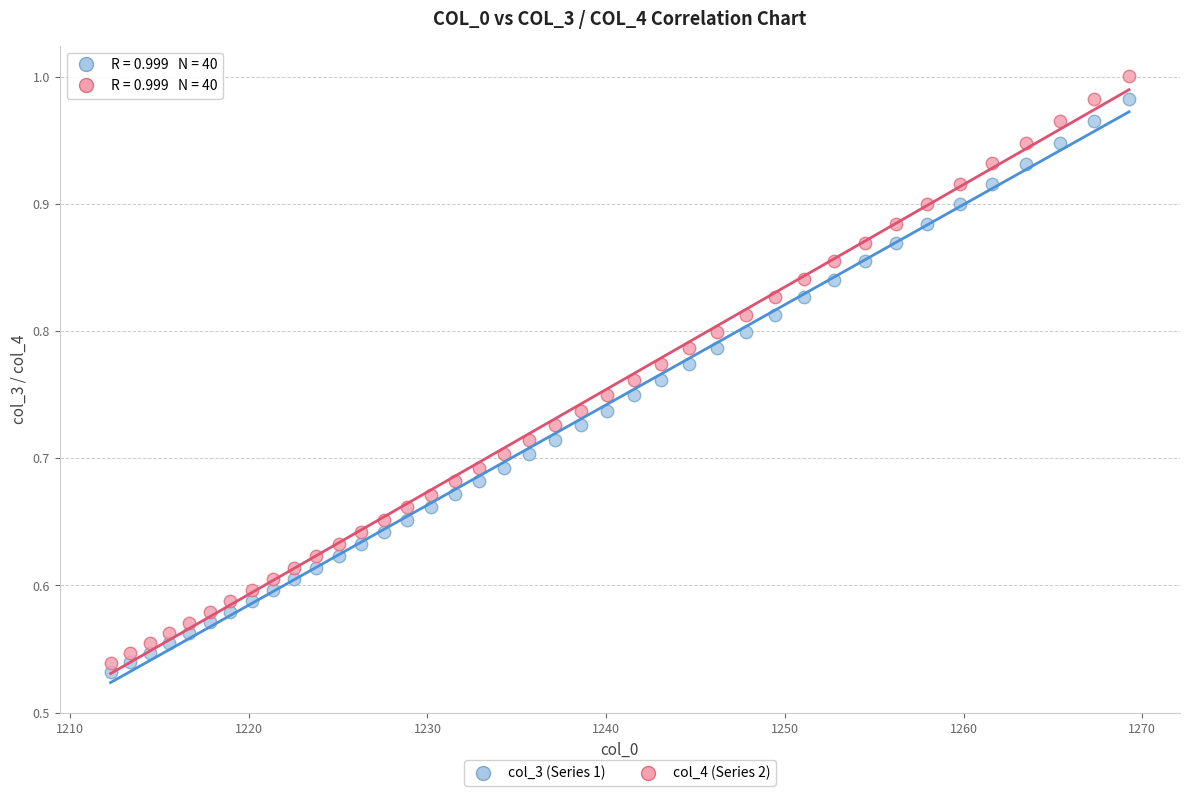

What are all the series names shown in the legend?

col_3 (Series 1), col_4 (Series 2)